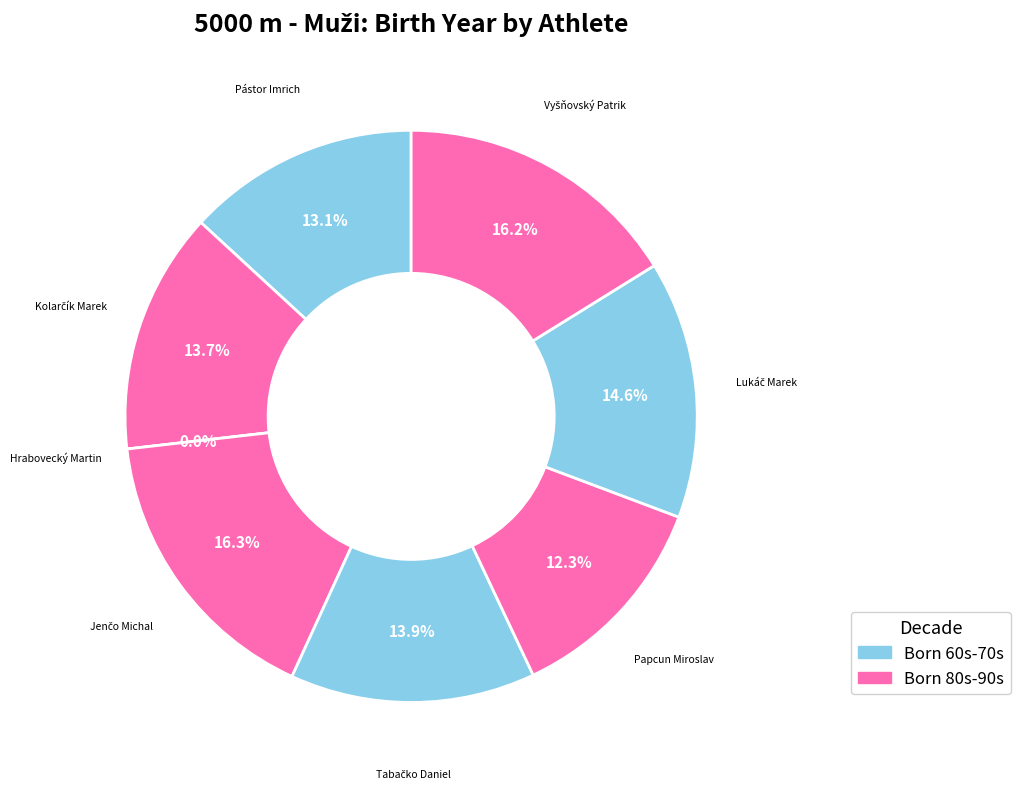

Count the number of slices in the pie.

8